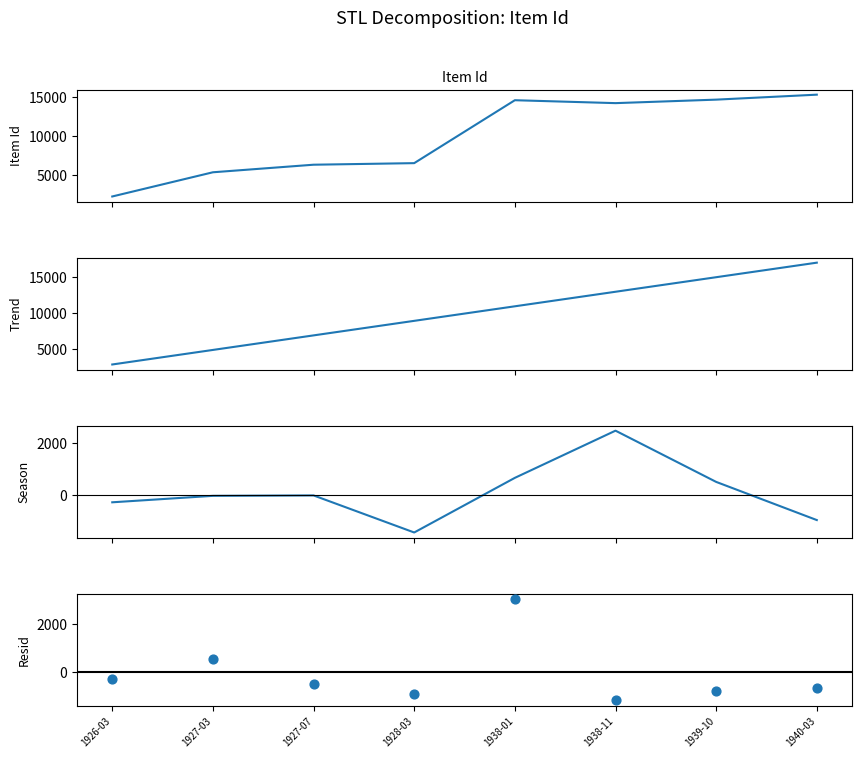

At which category is the sum across all series the highest?

1940-03